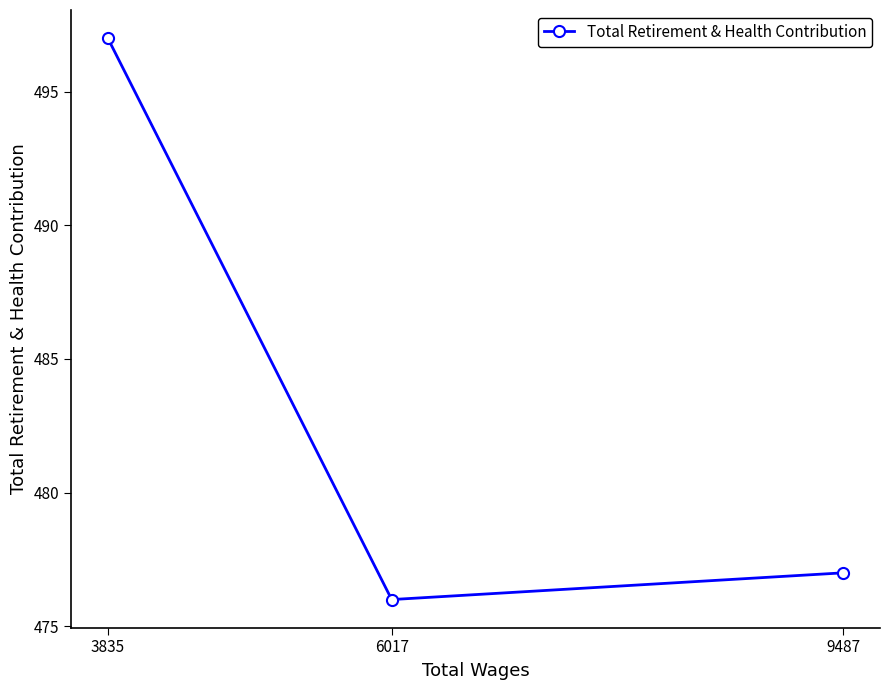

Which label corresponds to the largest value in the chart?

3835